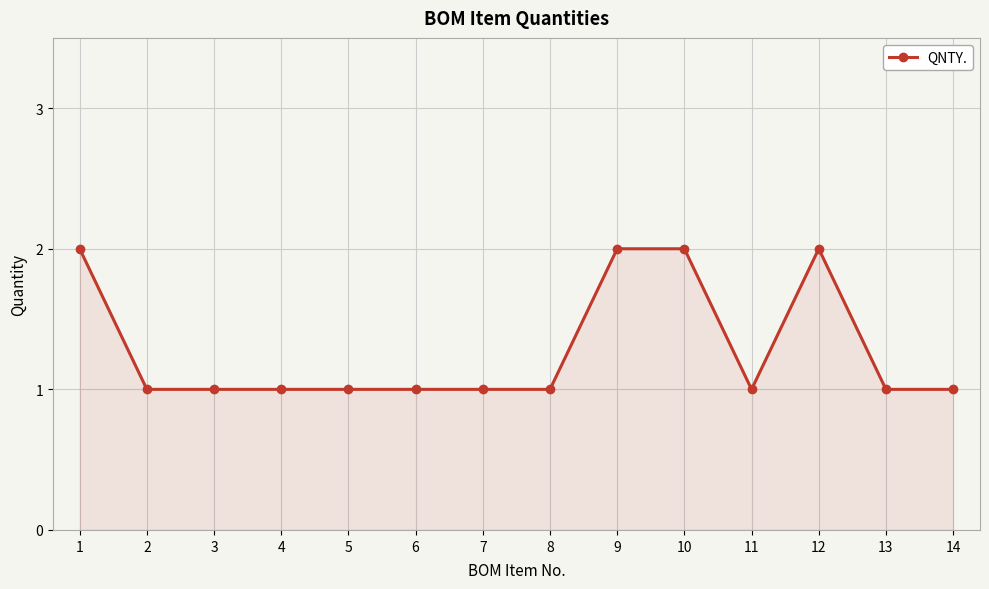

Reading right to left, list all the values displayed in this chart.

14=1	13=1	12=2	11=1	10=2	9=2	8=1	7=1	6=1	5=1	4=1	3=1	2=1	1=2